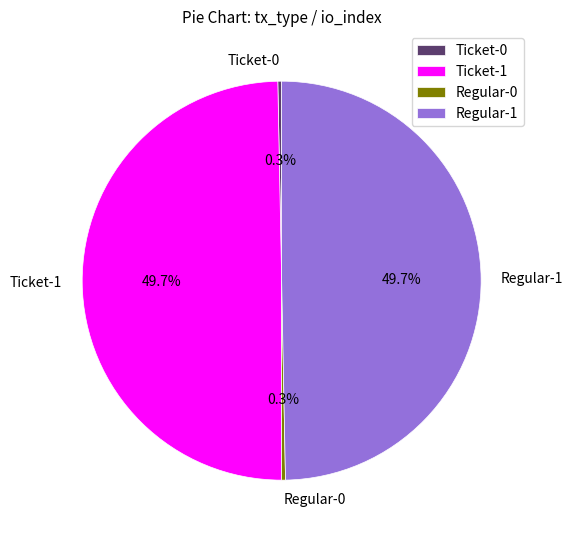

What is the ratio of the value at Ticket-1 to the value at Regular-1?

1.0